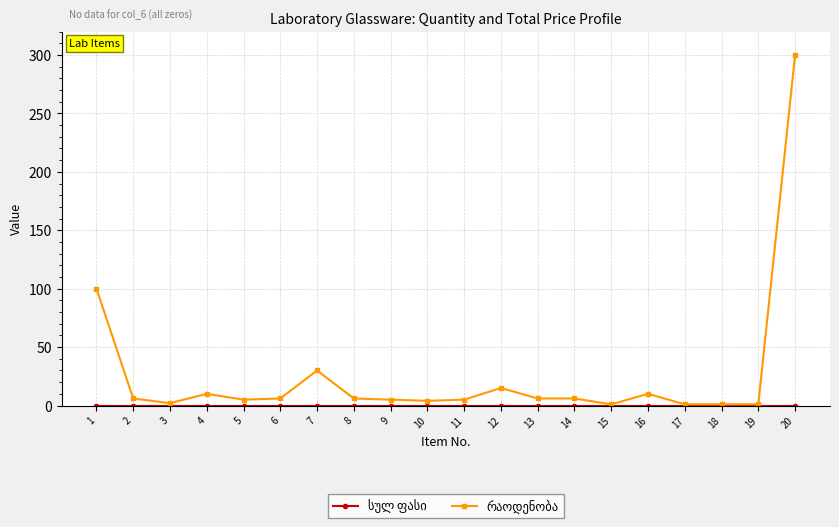

At which category is the sum across all series the highest?

20